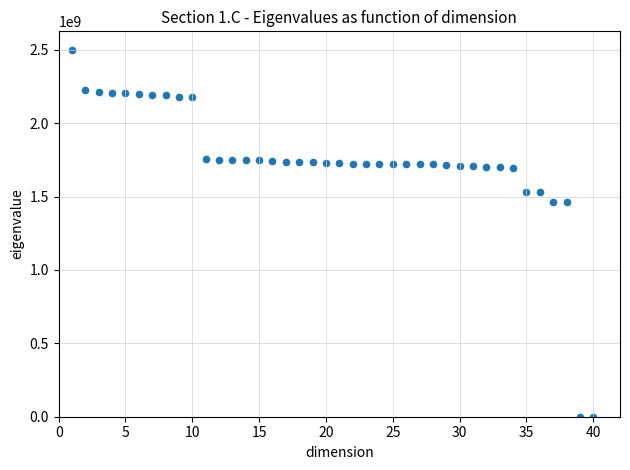

What is the range of X values (max minus min)?

39.0